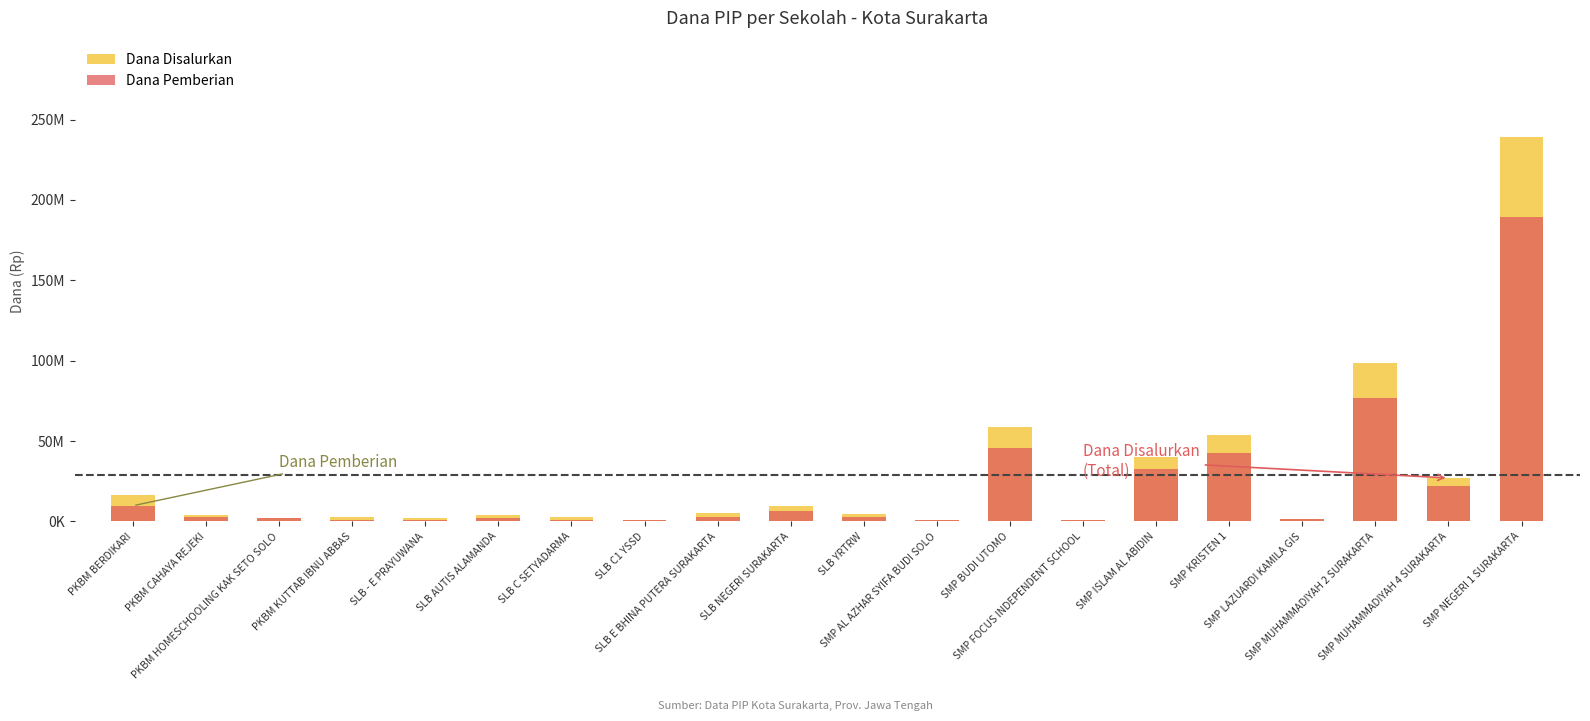

At which label does Dana Pemberian first exceed 2625000?

PKBM BERDIKARI